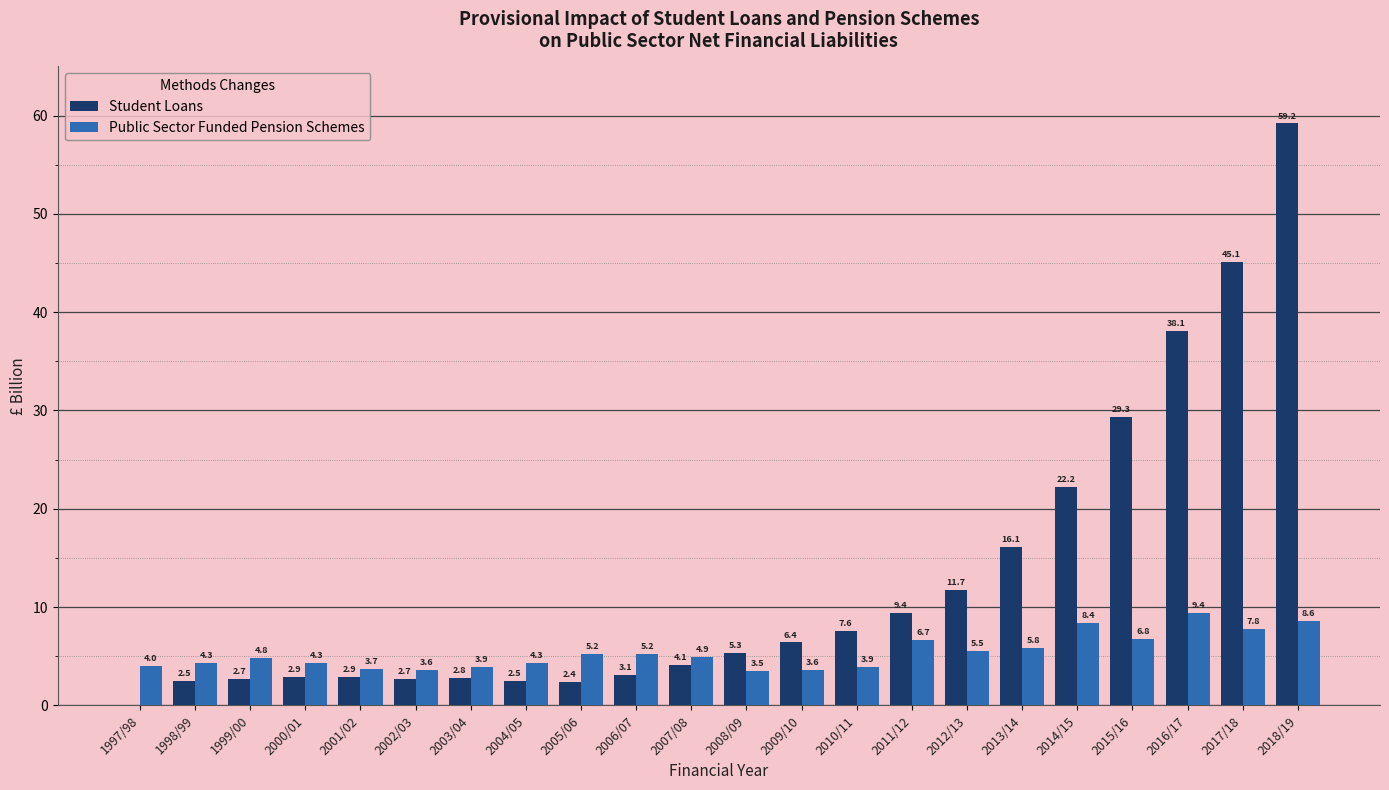

What is the average value of the Public Sector Funded Pension Schemes series?

5.4